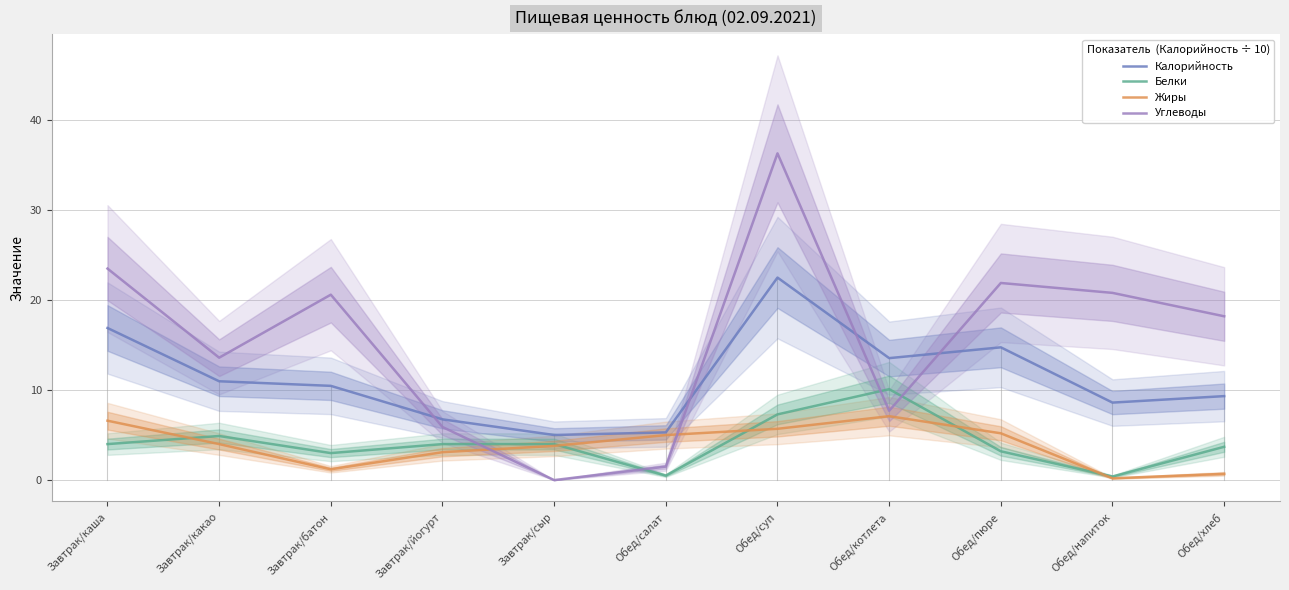

What is the difference between the highest and lowest values at Обед/суп?

30.6